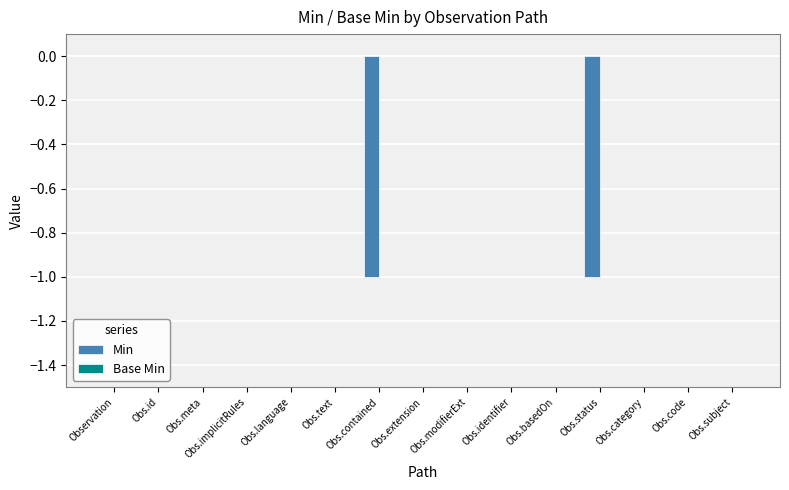

Are the bars horizontal?

No